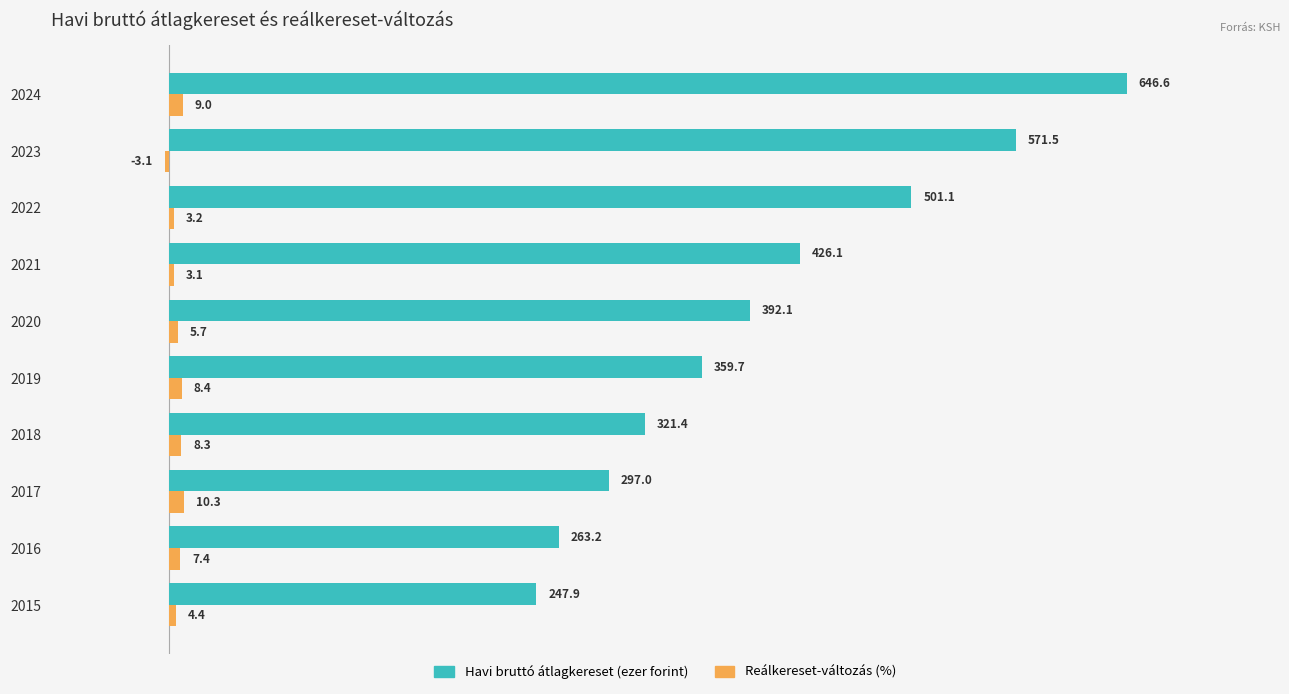

How many values in Reálkereset-változás (%) are below zero?

1